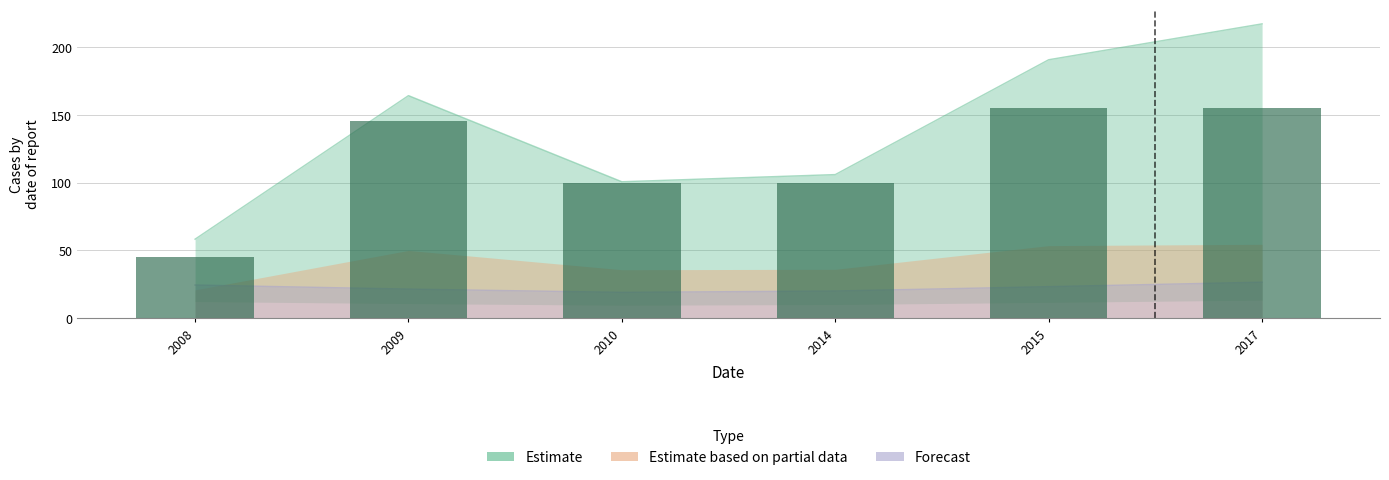

At how many categories does at least one series exceed 188?

2